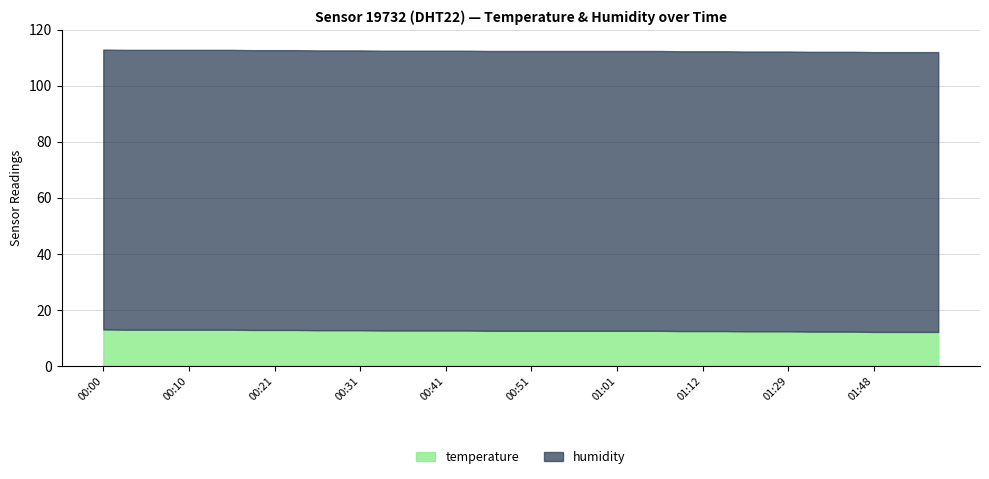

True or false: humidity and temperature intersect in this chart.

False